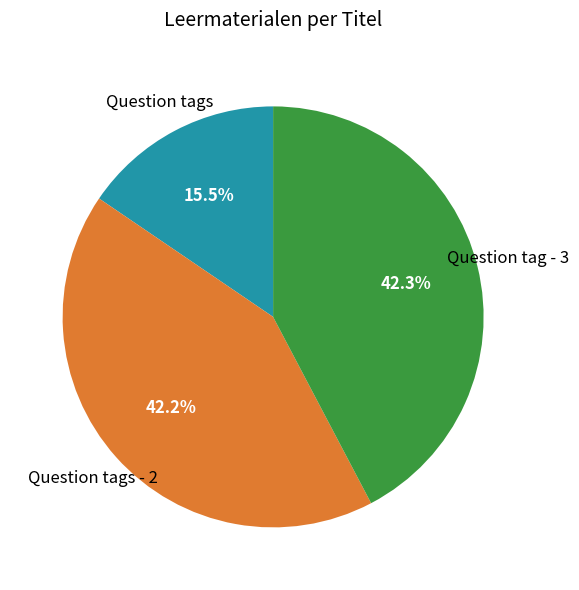

How many segments does this pie chart have?

3